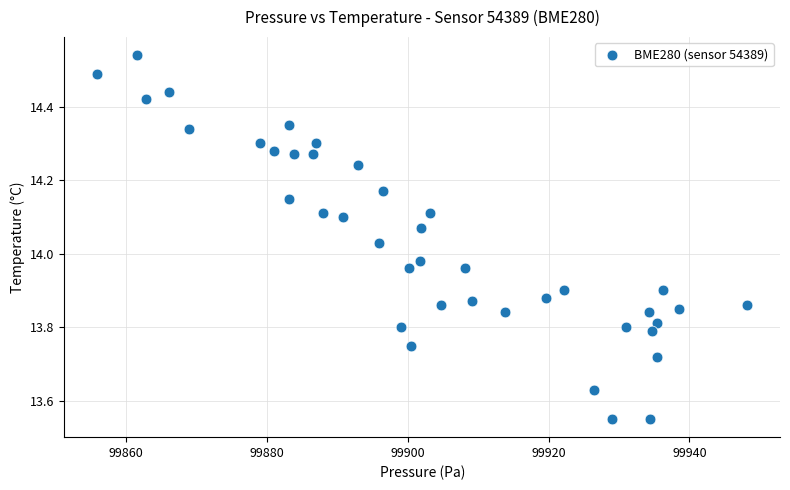

What is the range of Y values (max minus min)?

1.0